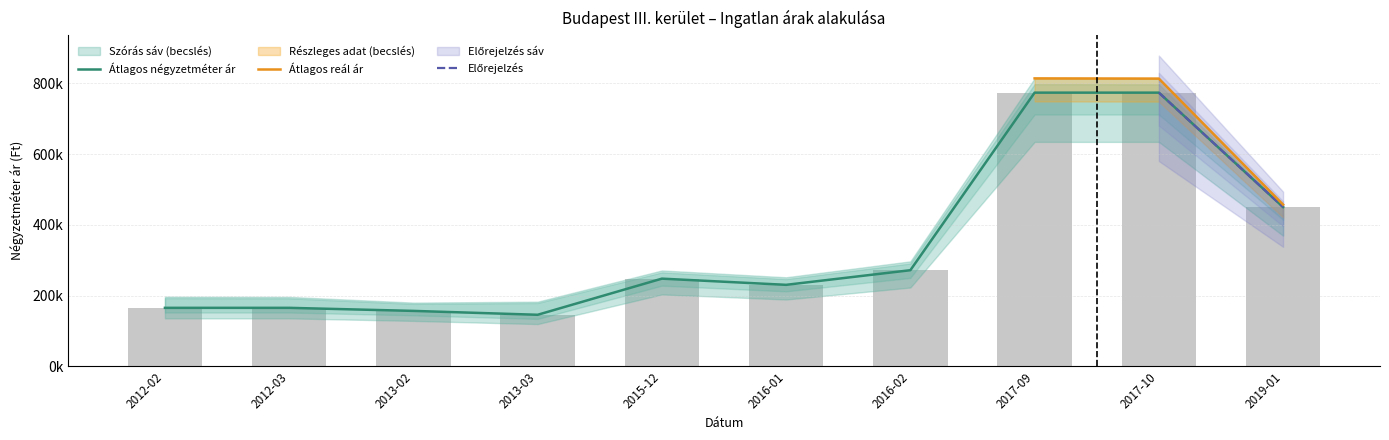

What is the difference between the Szórás alsó határ values at 2019-01 and 2012-02?

285030